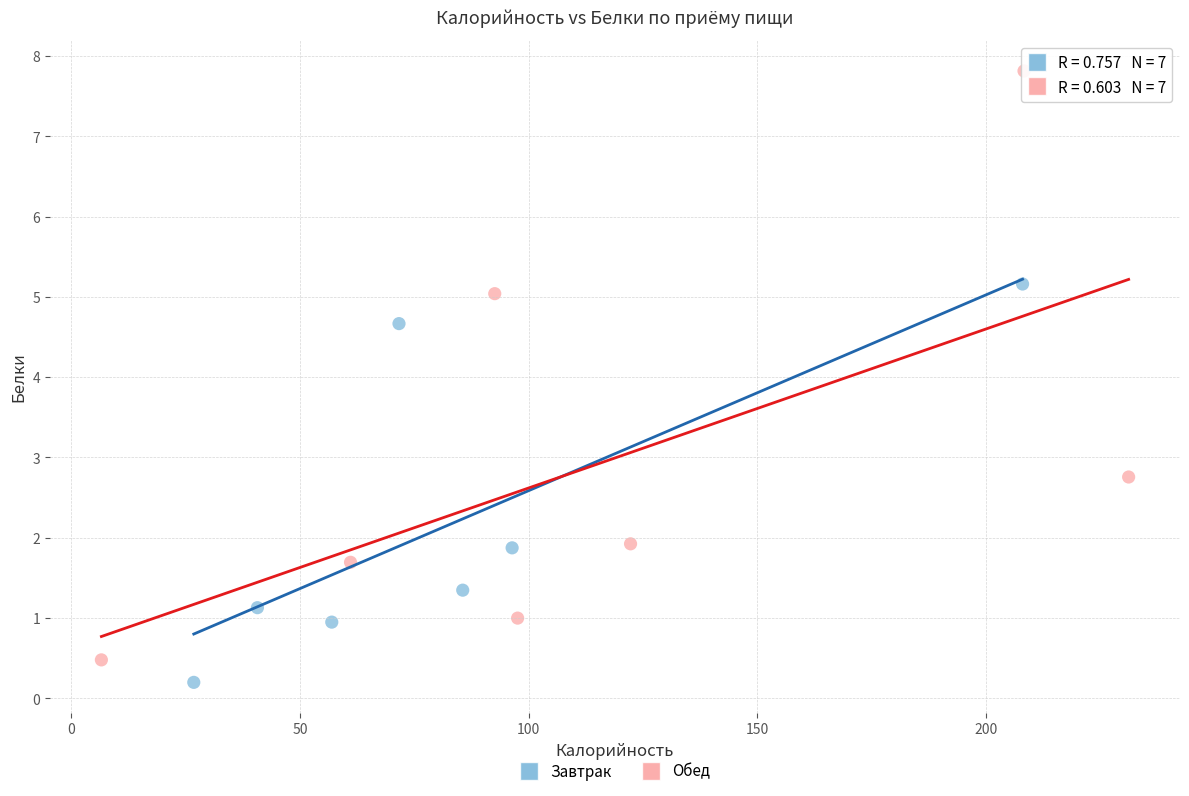

Which series has the widest spread of Y values?

Обед